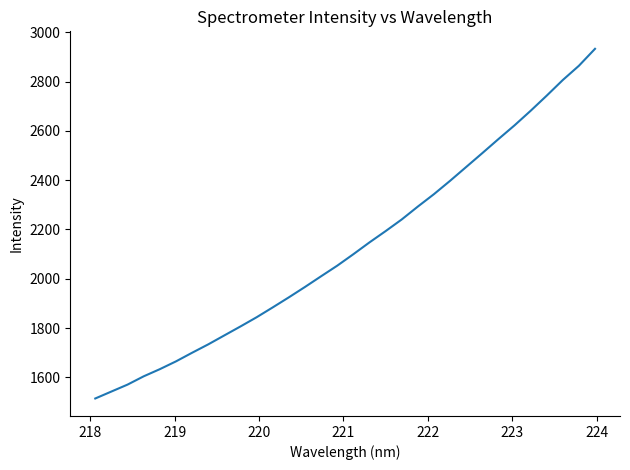

What is the difference between the second highest and minimum values?

1349.3